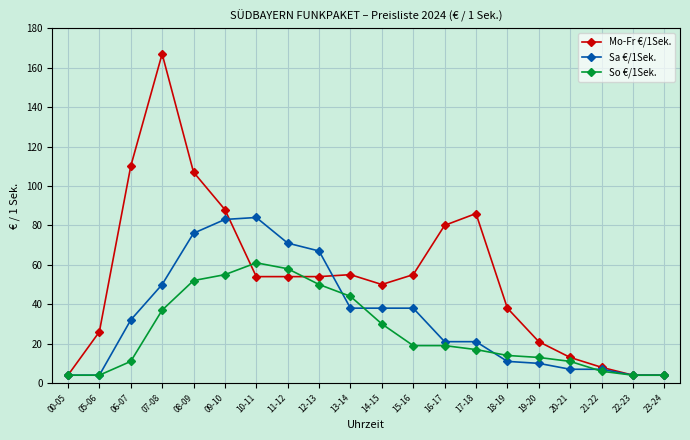

Which series has the largest total across all categories?

Mo-Fr €/1Sek.